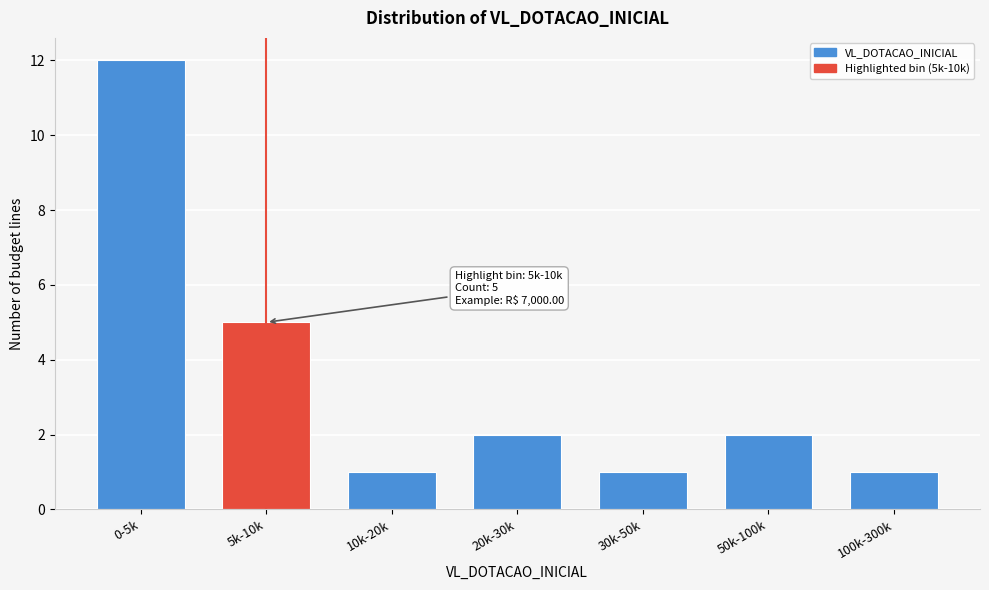

Reading left to right, what are all the values shown in this chart?

12	5	1	2	1	2	1